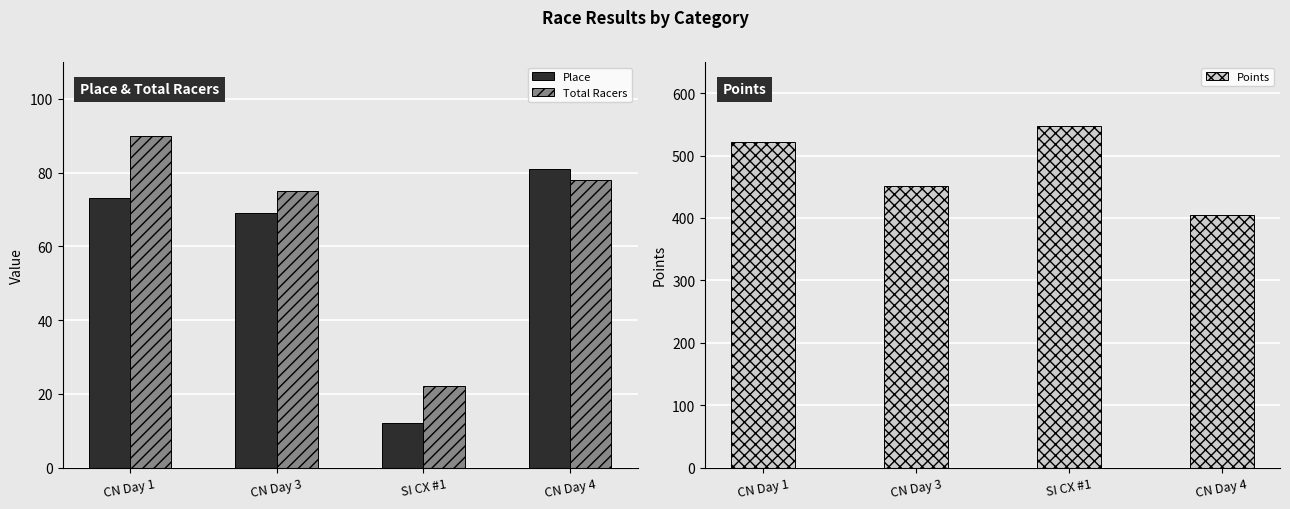

What is the label of the 3rd bar from the right?

CN Day 3